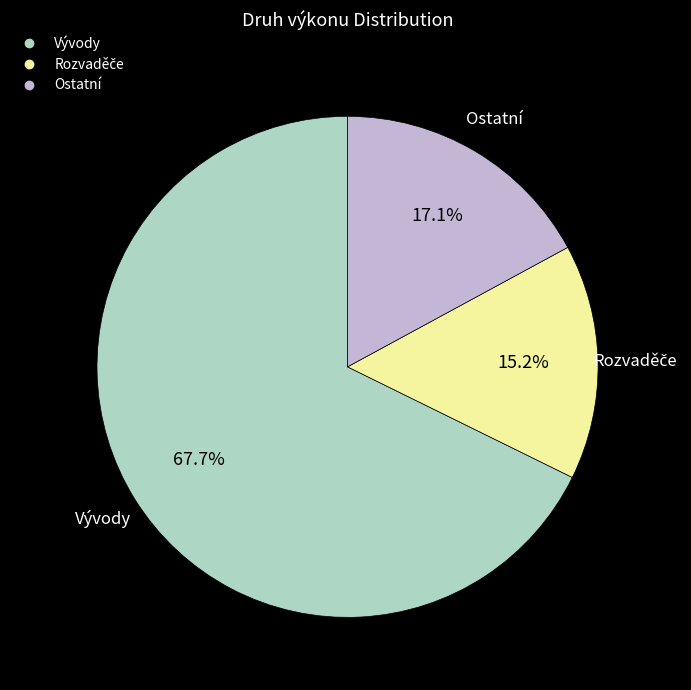

Does any single category account for the majority?

Yes